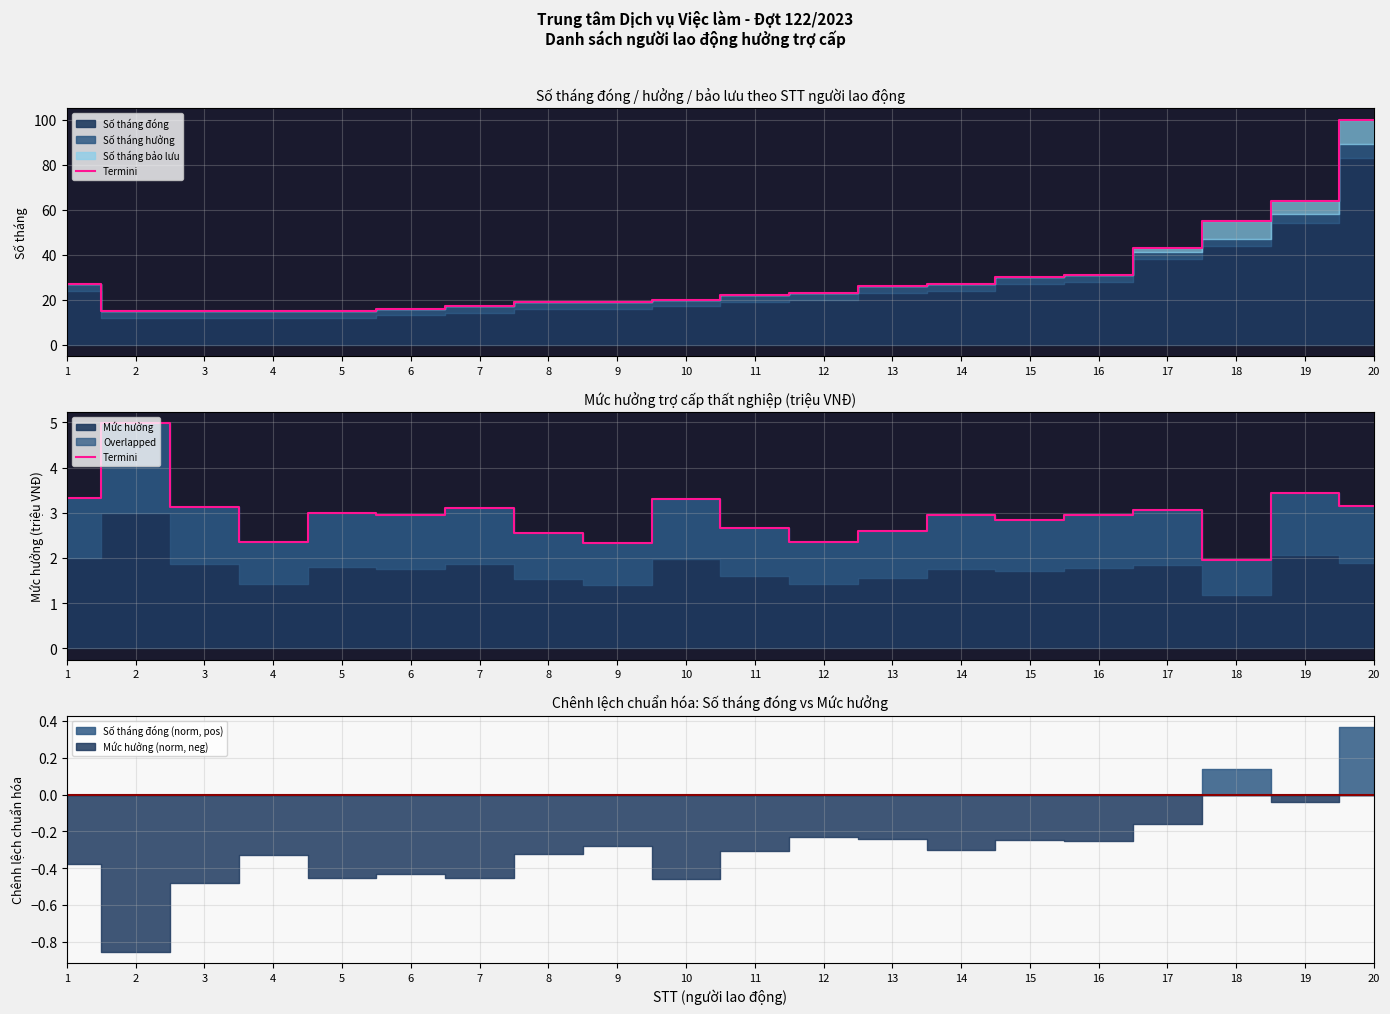

Between 1 and 5, which is larger?

1